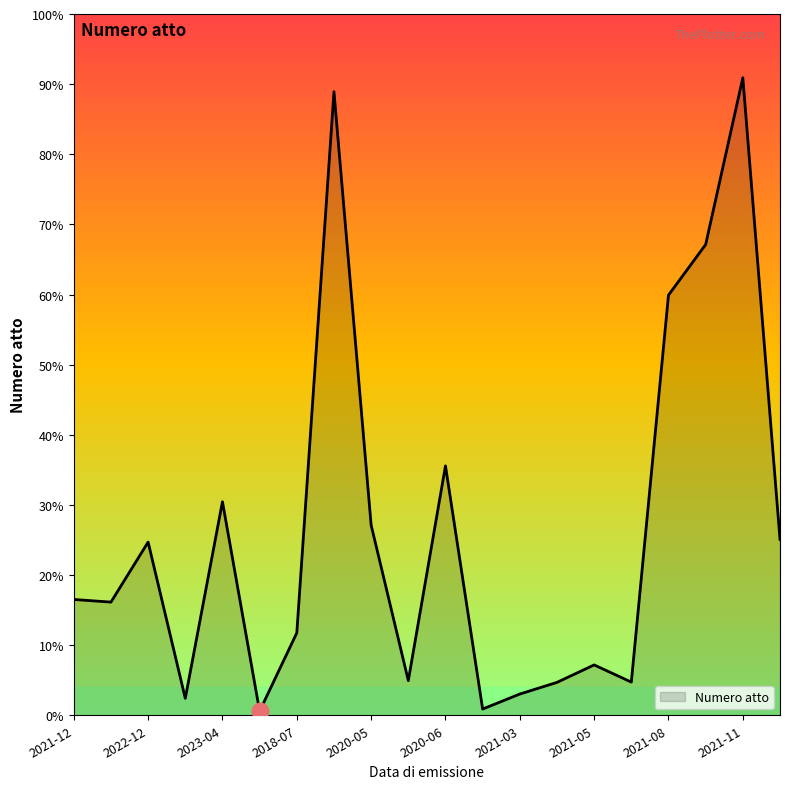

Which category has the highest value across all series?

2021-11